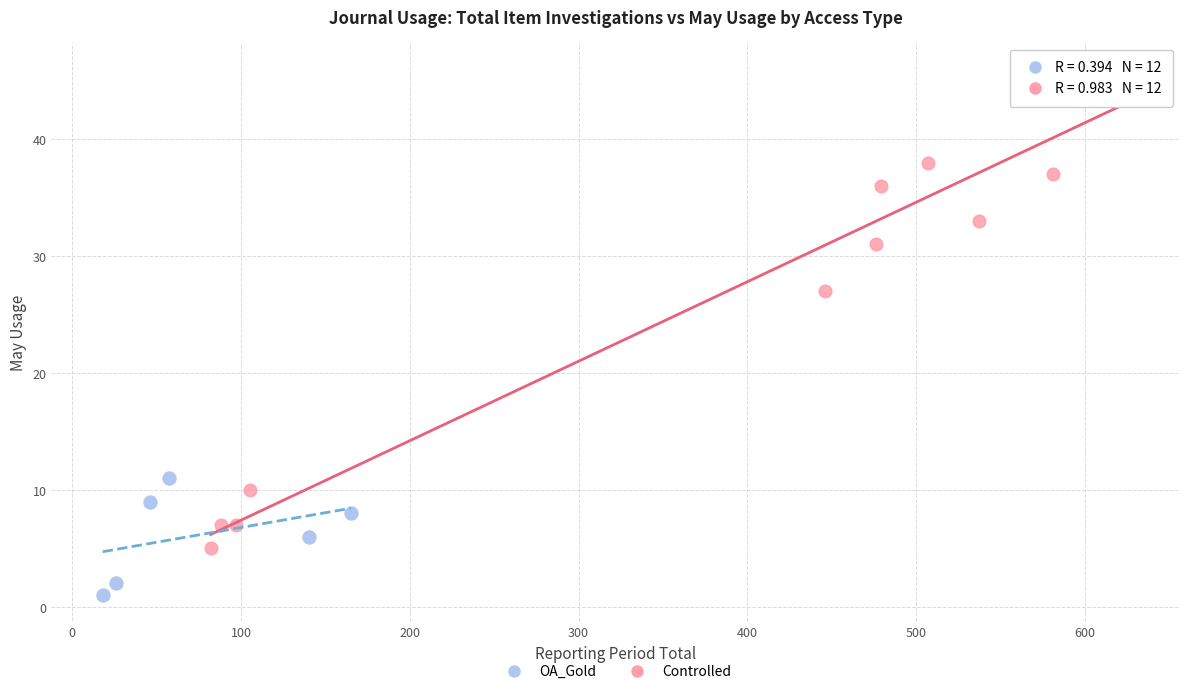

Which series has the largest Y range (max minus min)?

Controlled